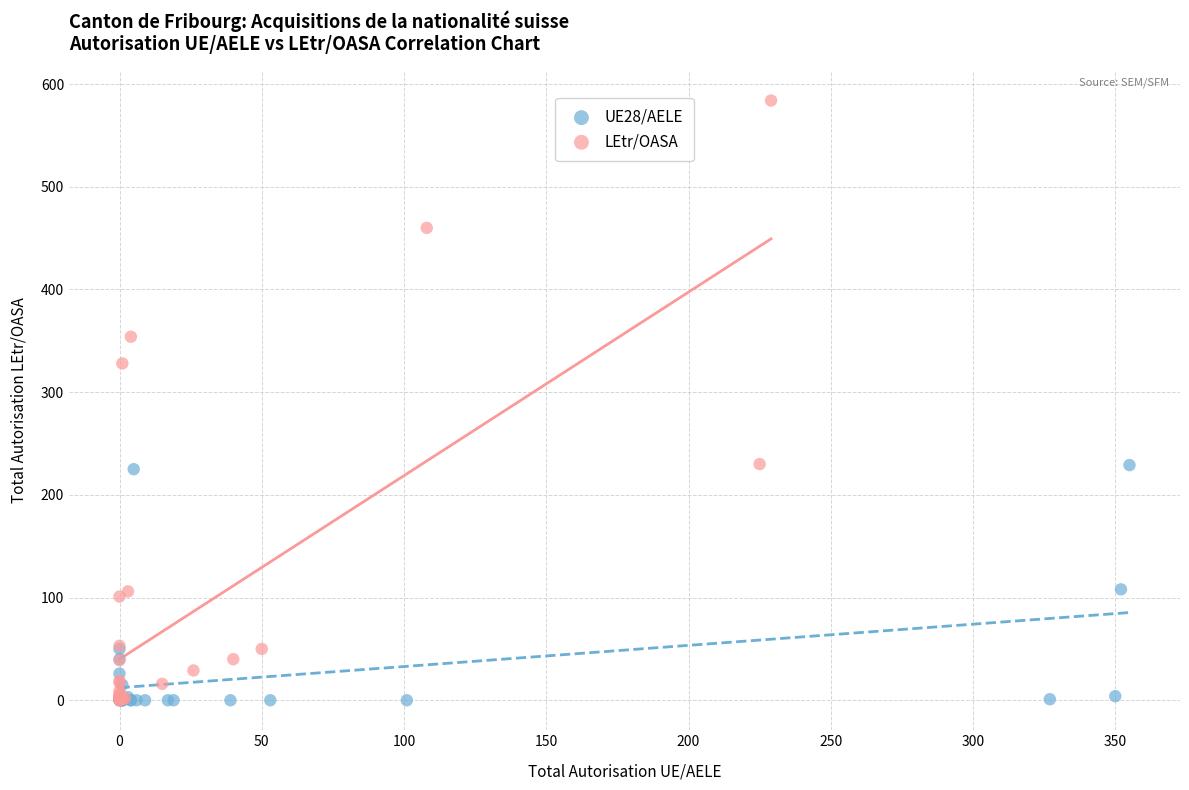

Which series has the widest spread of Y values?

LEtr/OASA